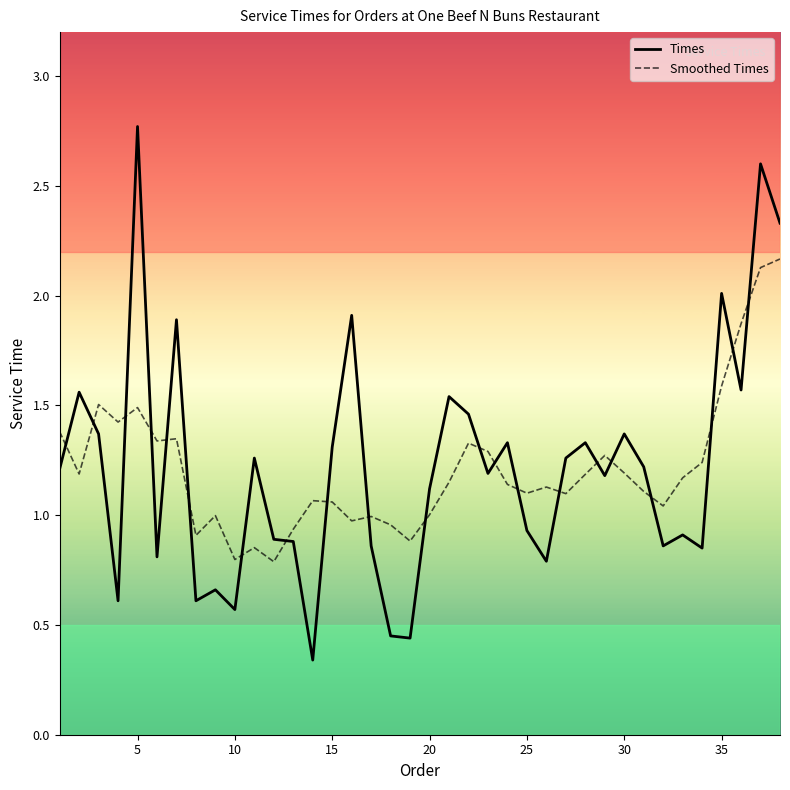

Which series has the largest range (max minus min)?

Times